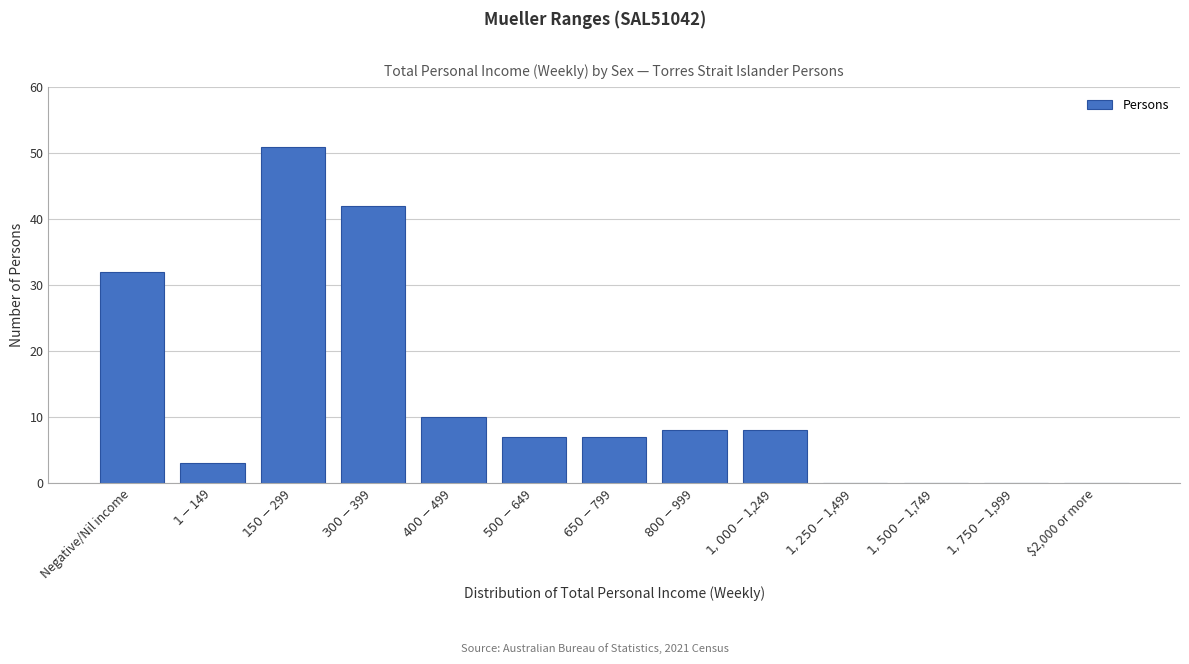

Where is the data nearest to the value 25?

Negative/Nil income